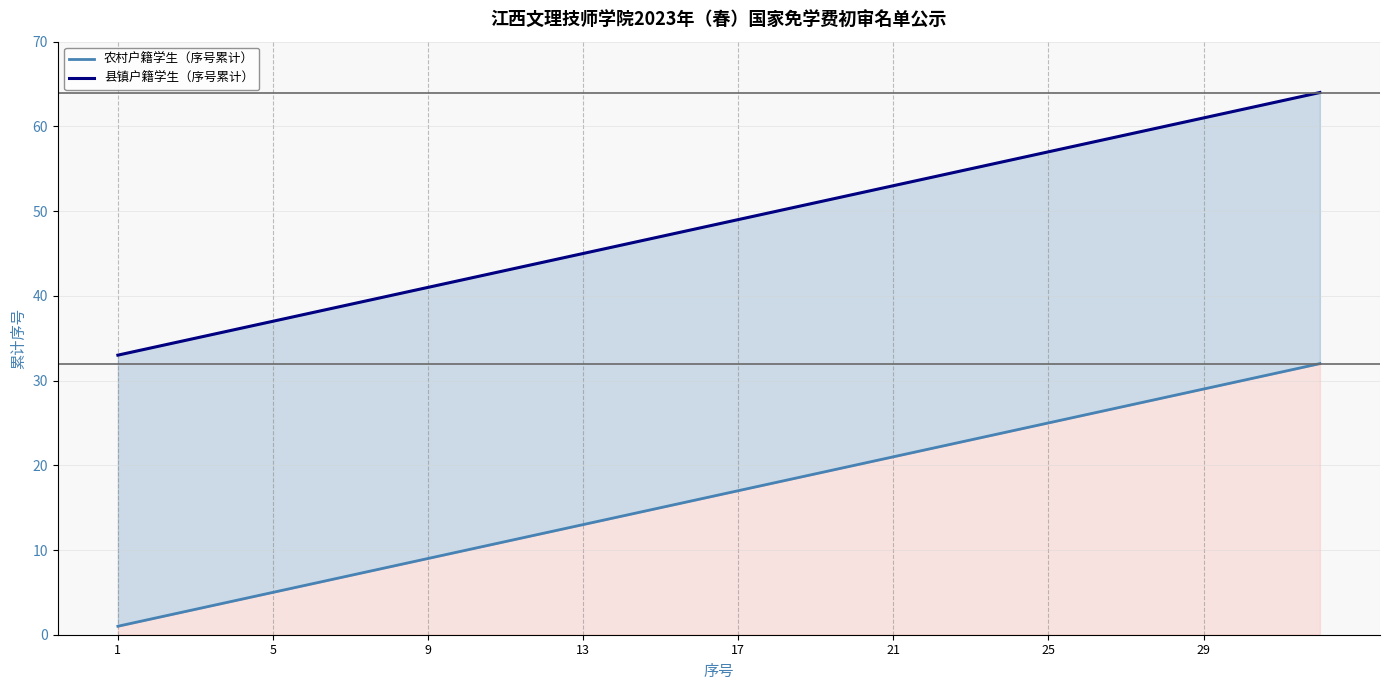

True or false: 县镇户籍学生（序号累计） and 农村户籍学生（序号累计） intersect in this chart.

False